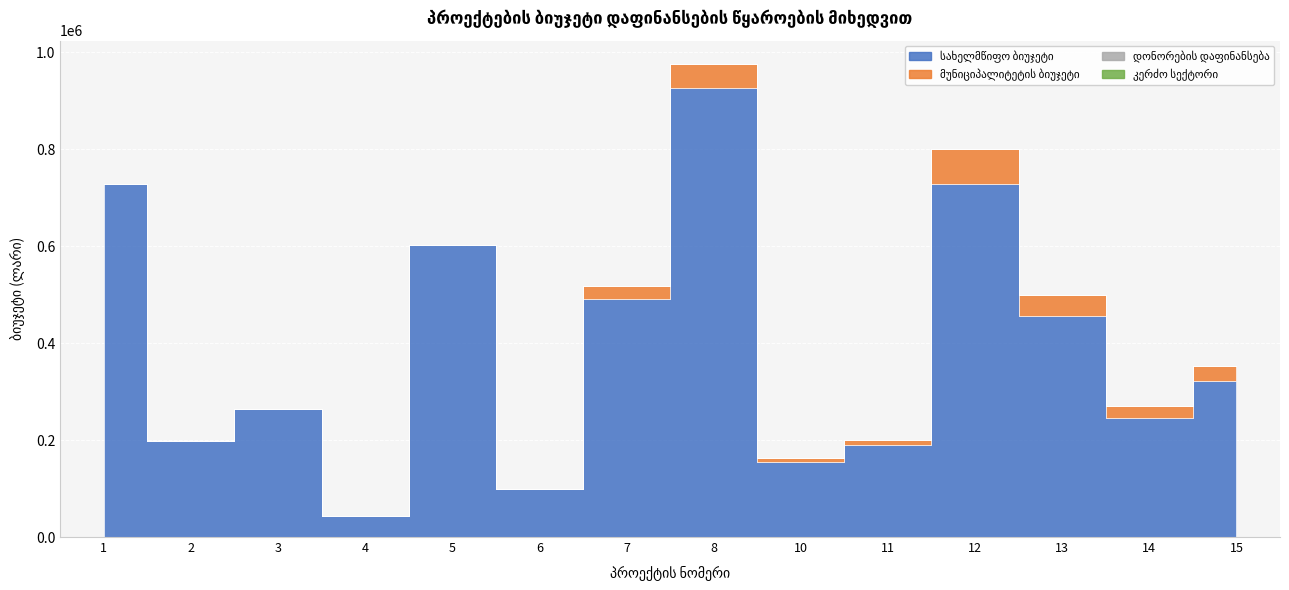

The სახელმწიფო ბიუჯეტი series shows 264910 at 3. True or false?

True